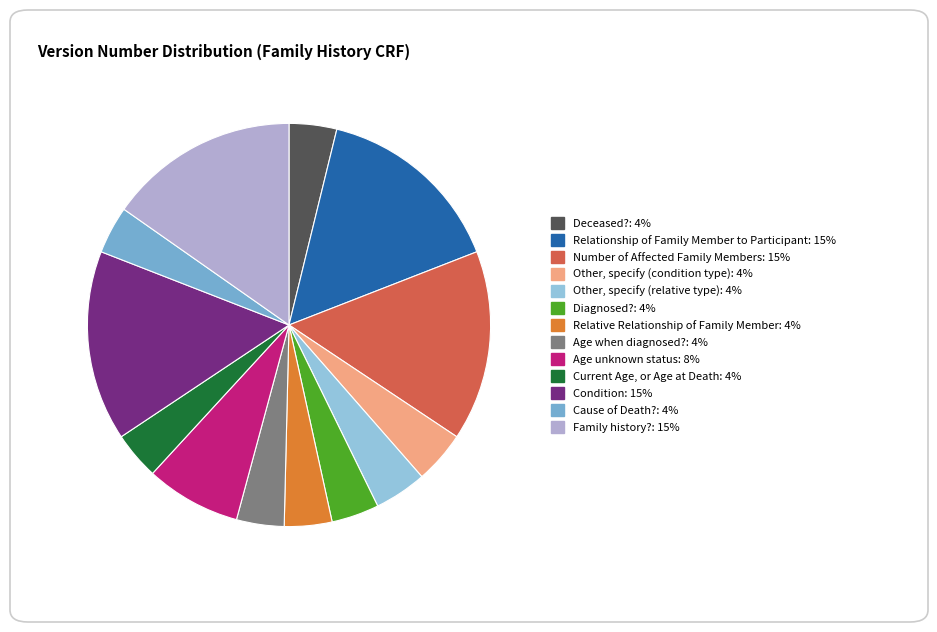

Is the sum of Deceased? and Relationship of Family Member to Participant greater than half?

No